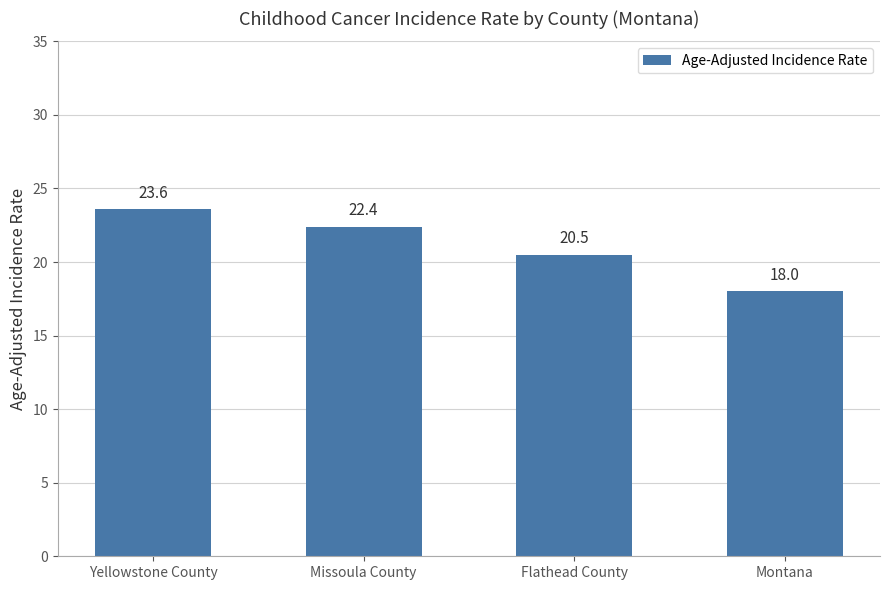

The value at Montana is 10.5. True or false?

False